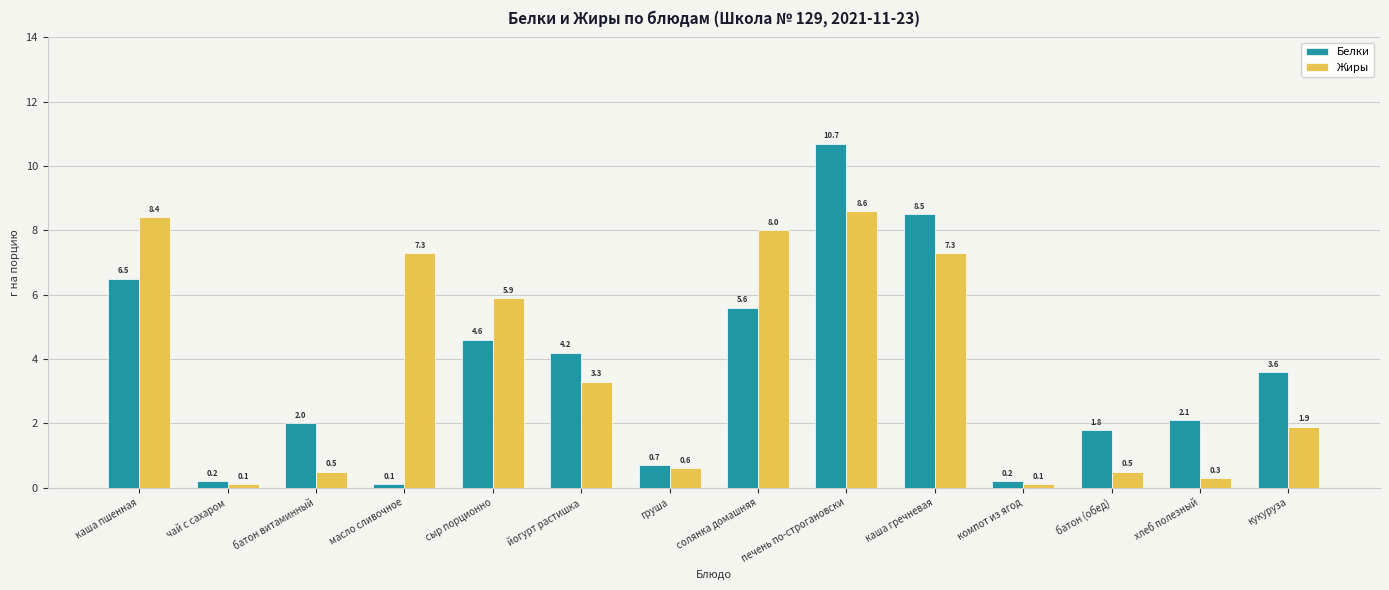

Is the value of Жиры at солянка домашняя greater than the value of Белки at каша пшенная?

Yes